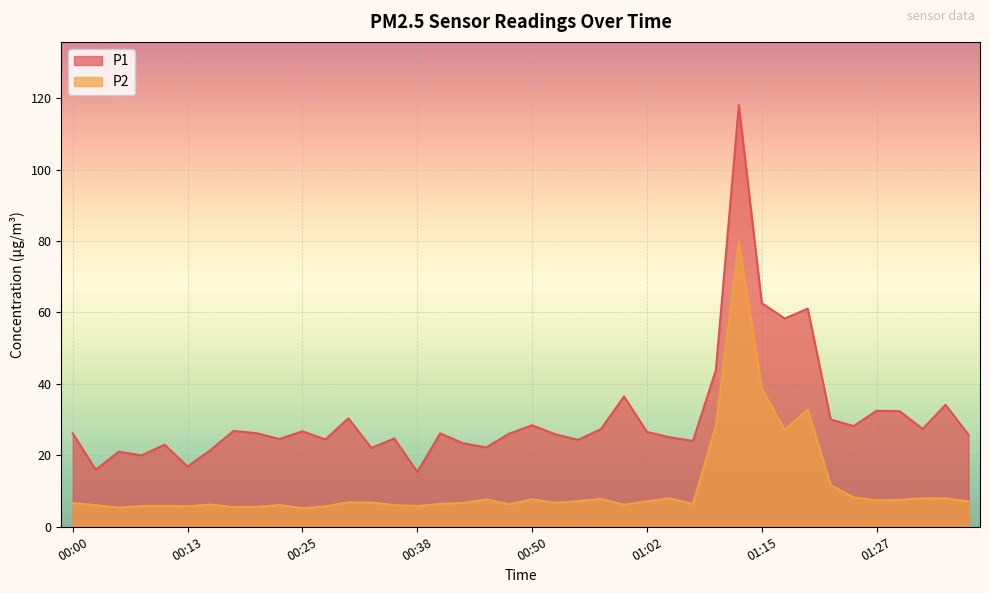

What is the total value across all series at 00:40?

32.5